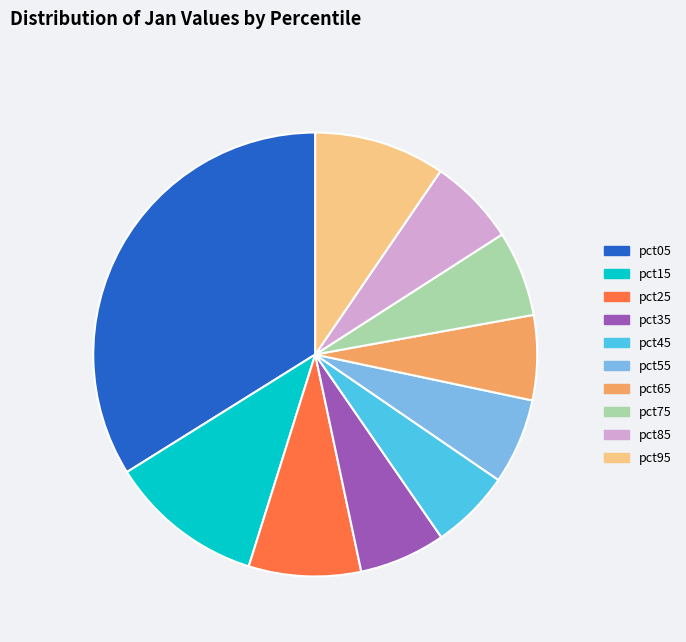

Which has a higher value, pct95 or pct35?

pct95